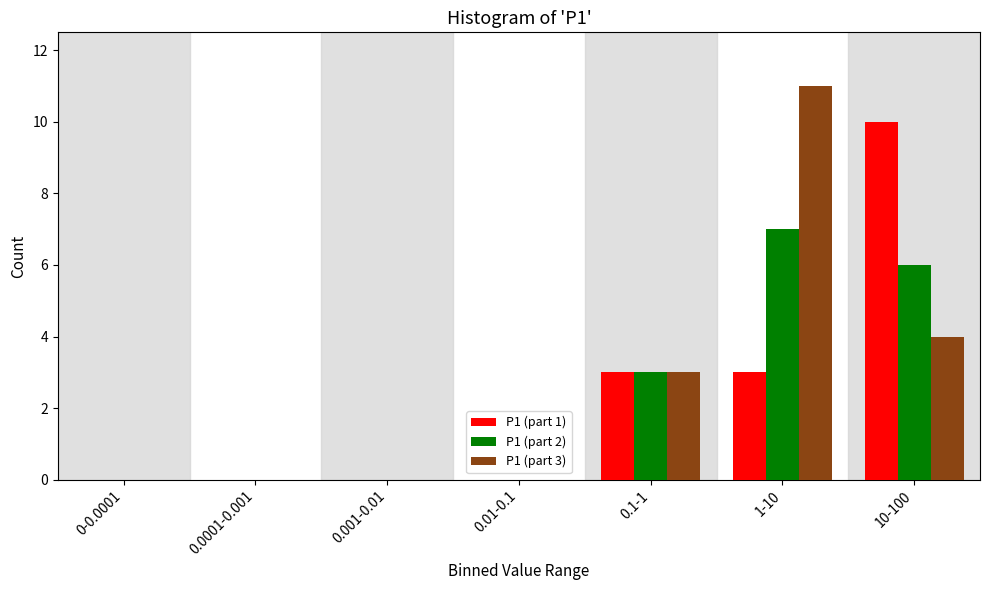

Reading right to left, extract all data points from this chart.

P1 (part 1): 10-100=10	1-10=3	0.1-1=3	0.01-0.1=0	0.001-0.01=0	0.0001-0.001=0	0-0.0001=0
P1 (part 2): 10-100=6	1-10=7	0.1-1=3	0.01-0.1=0	0.001-0.01=0	0.0001-0.001=0	0-0.0001=0
P1 (part 3): 10-100=4	1-10=11	0.1-1=3	0.01-0.1=0	0.001-0.01=0	0.0001-0.001=0	0-0.0001=0